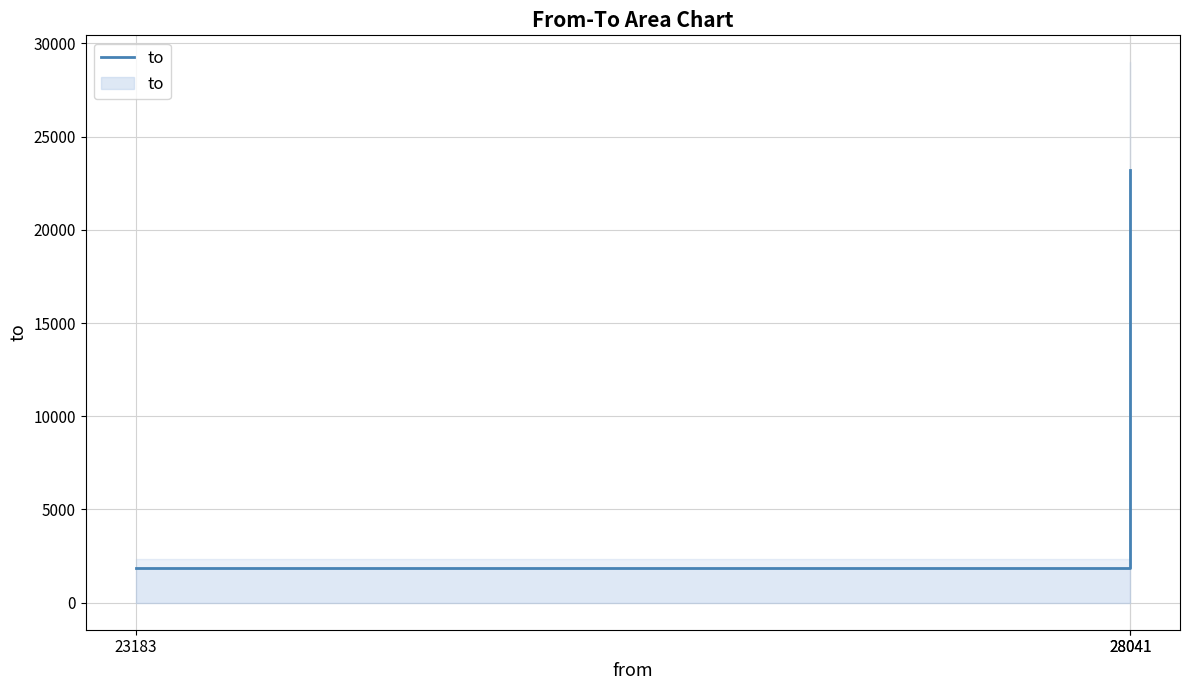

Reading left to right, transcribe all the data shown in this chart.

1885	1885	23183